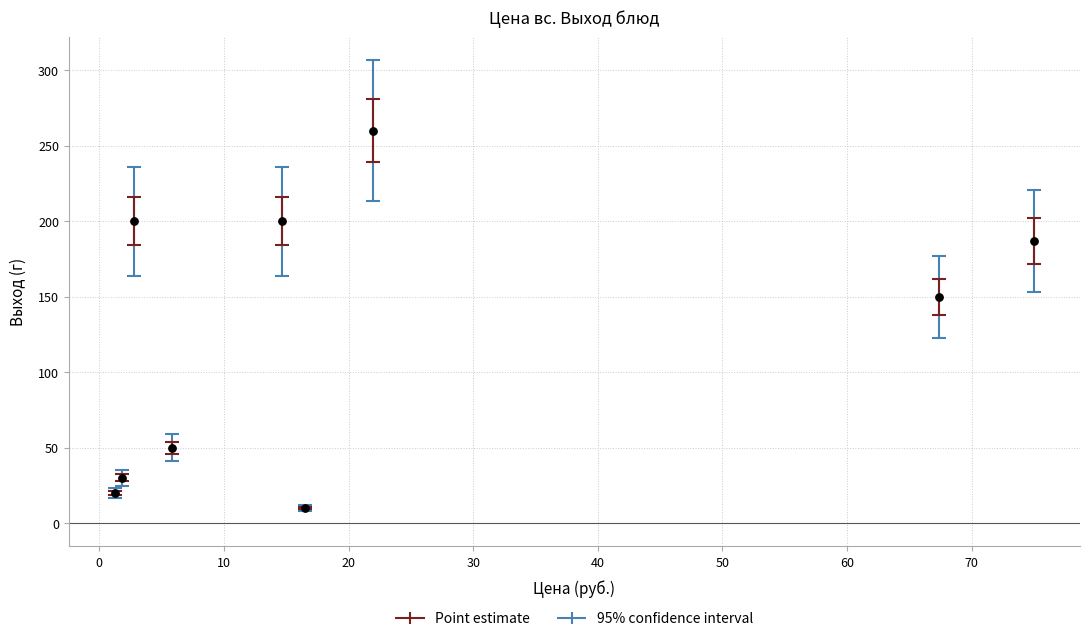

What Y value in the scatter plot is closest to 135?

150